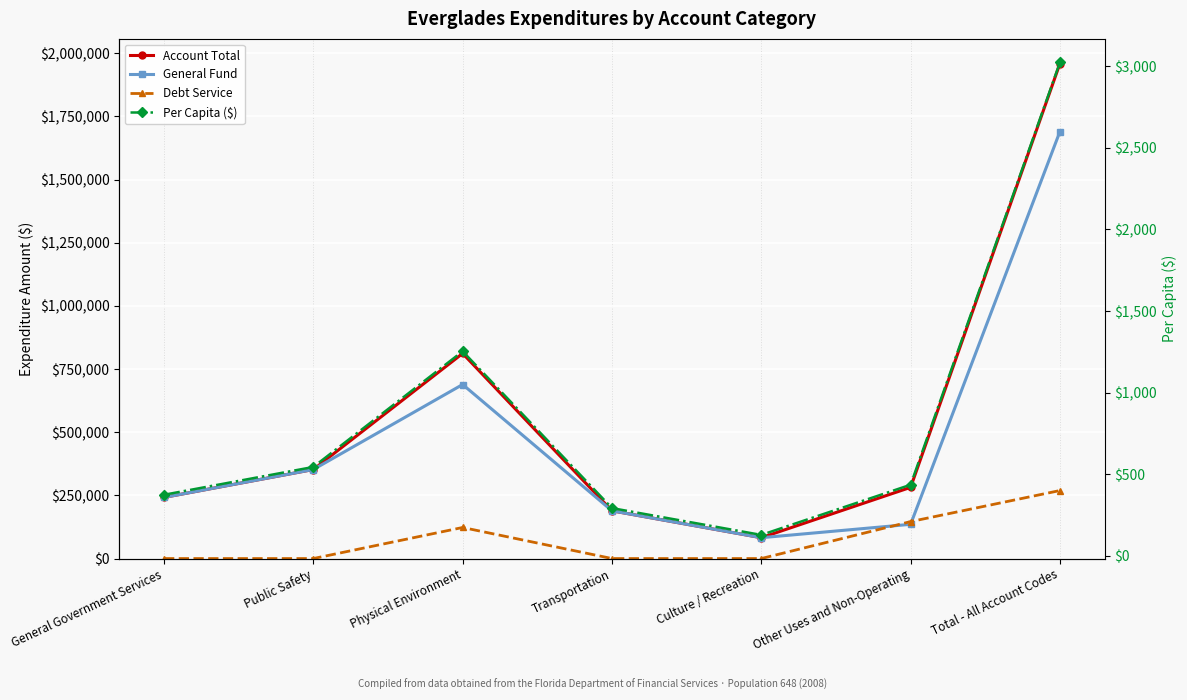

At how many categories does at least one series exceed 1712106?

1